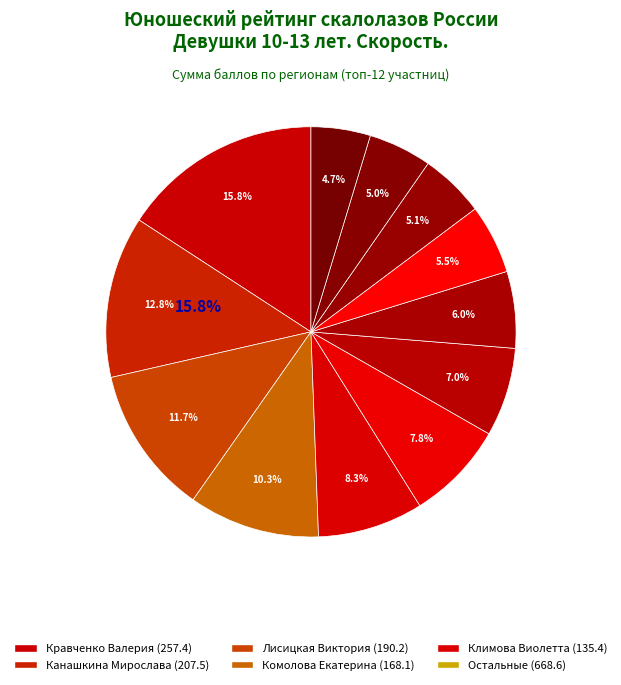

Count the number of slices in the pie.

12